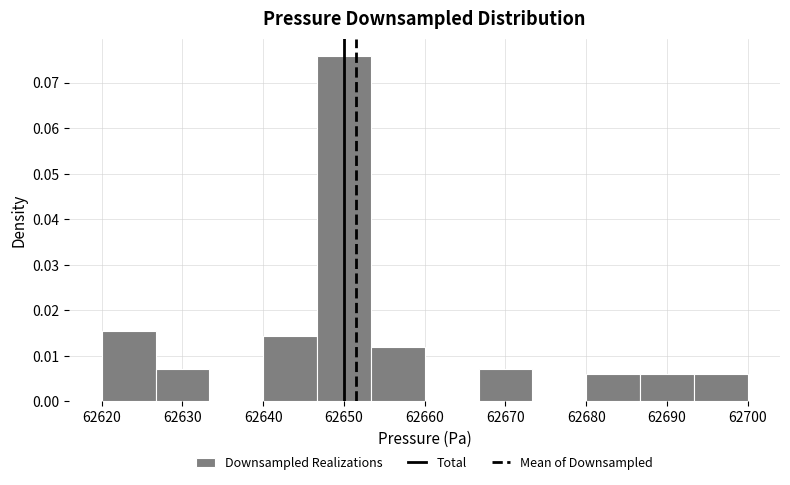

Which range on the x-axis has the tallest bar?

62647 to 62653